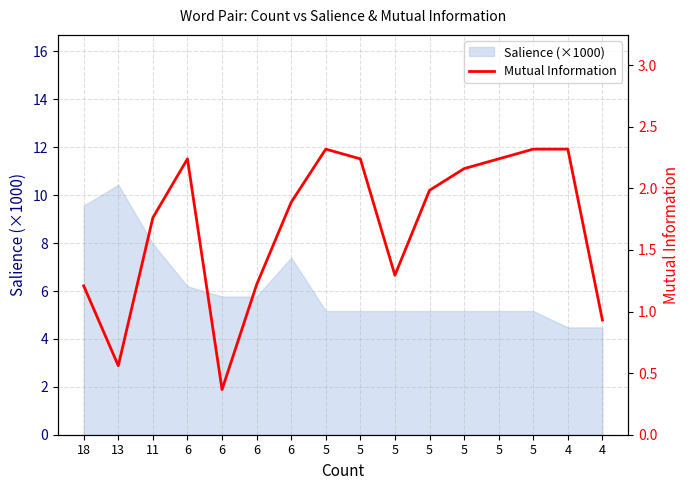

At which category does the chart reach its minimum across all series?

6